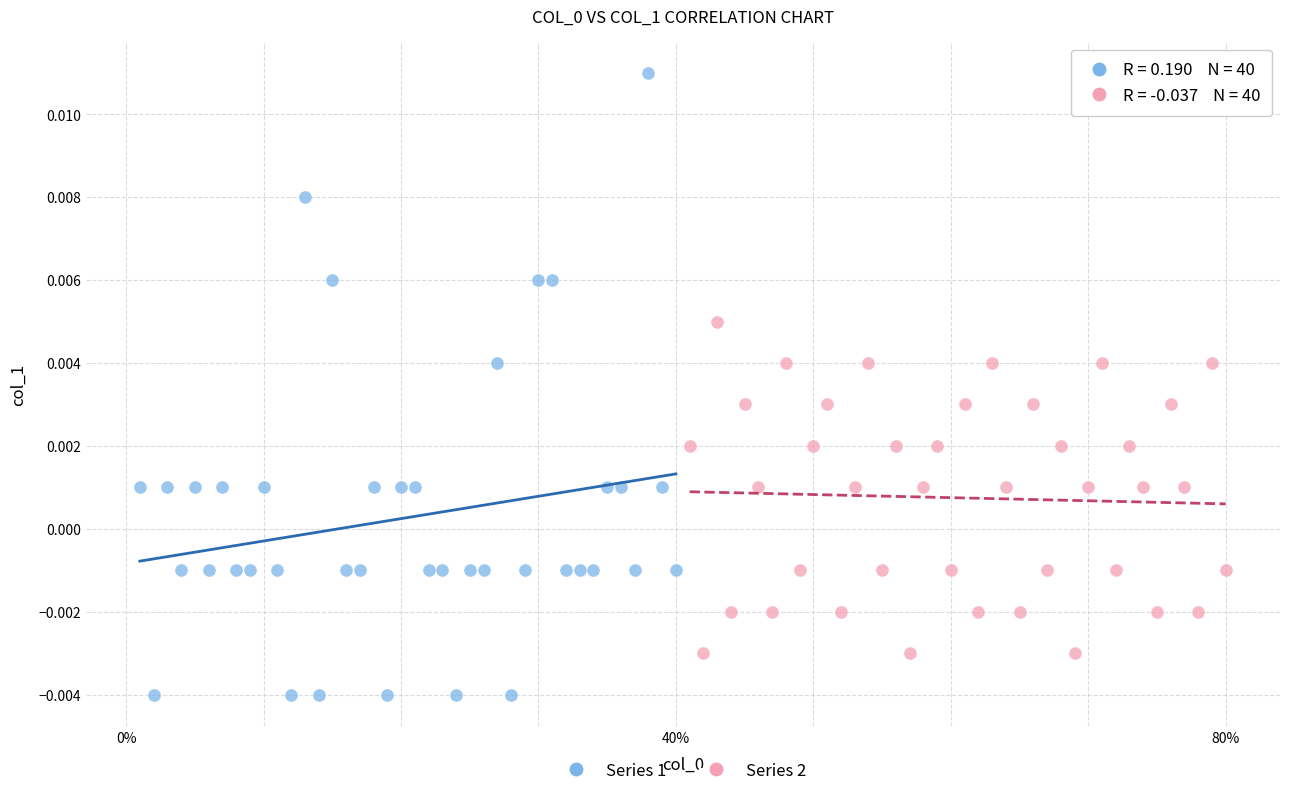

Which series reaches the minimum Y coordinate?

Series 1